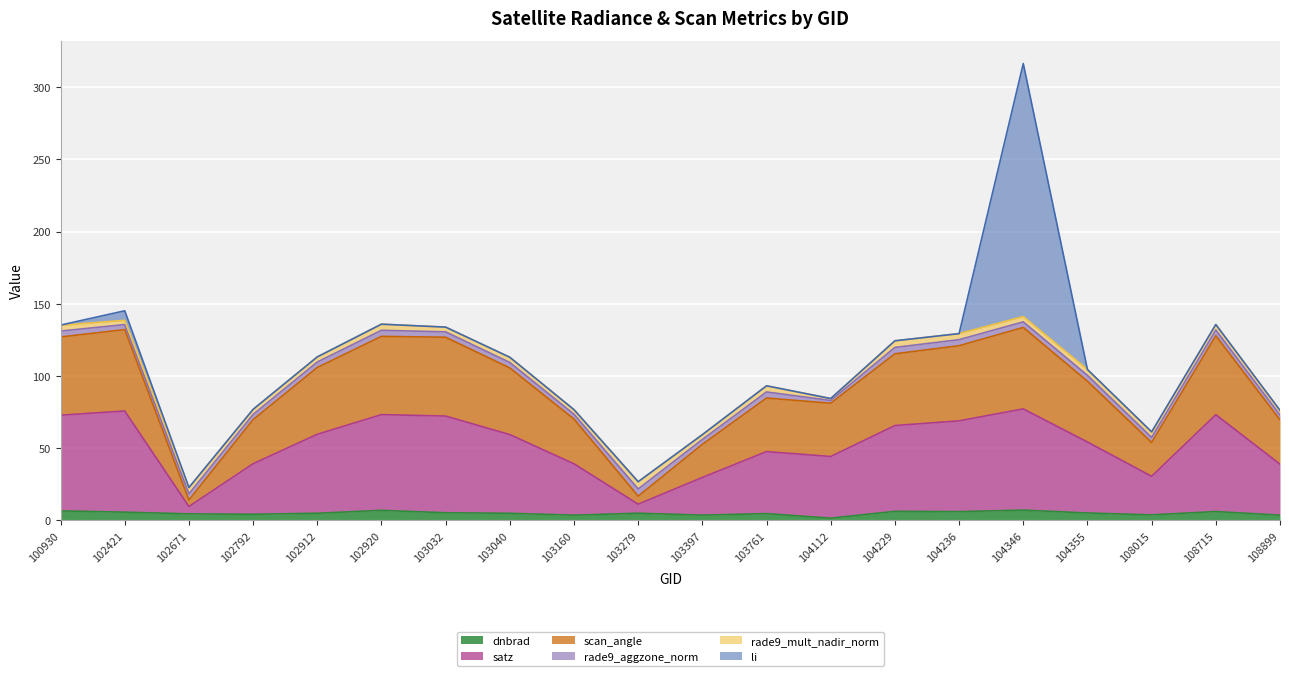

Which has a higher value, 108899 or 102920?

102920